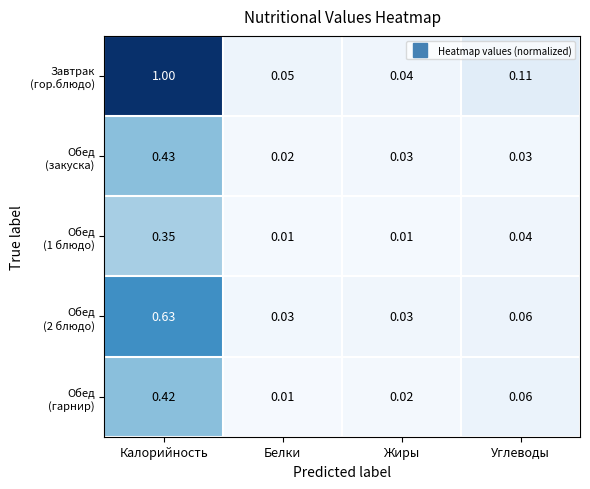

Which category has the highest value across all series?

Калорийность